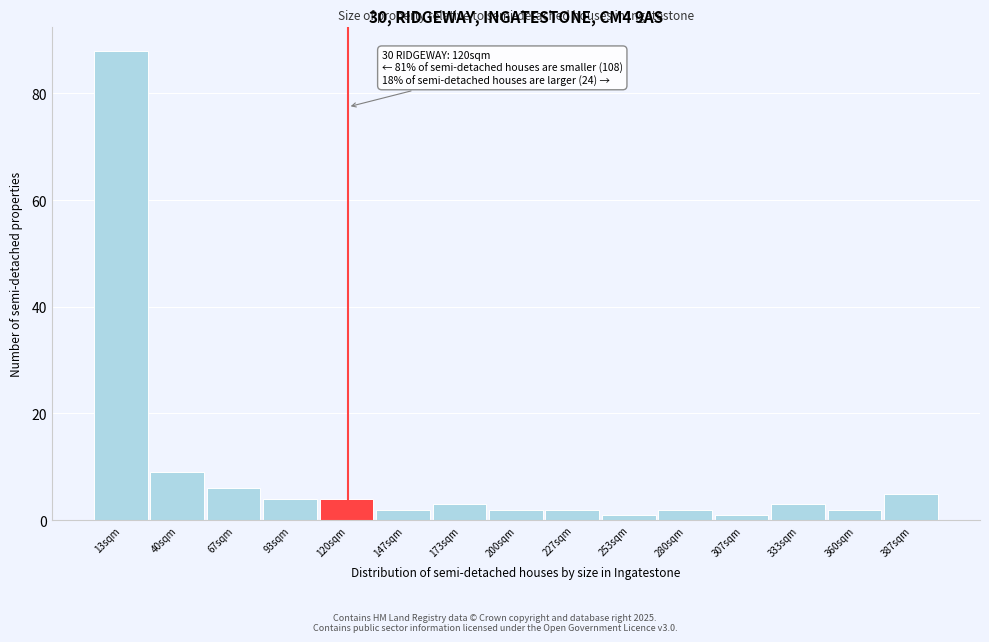

Which range on the x-axis has the tallest bar?

0 to 25